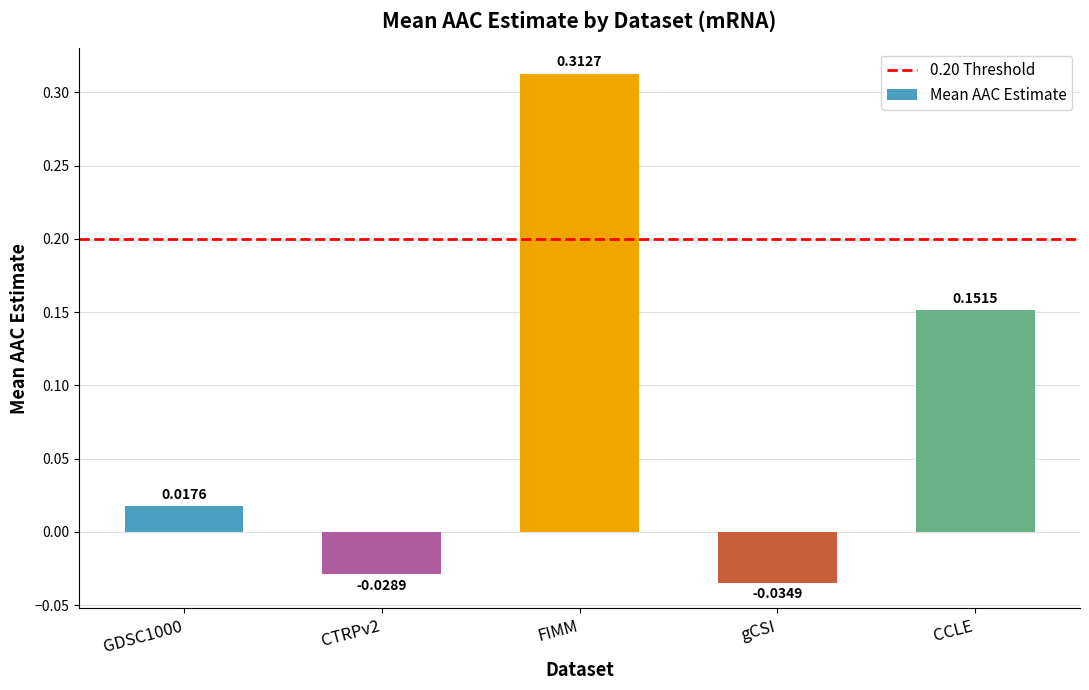

Which label corresponds to the largest value in the chart?

FIMM